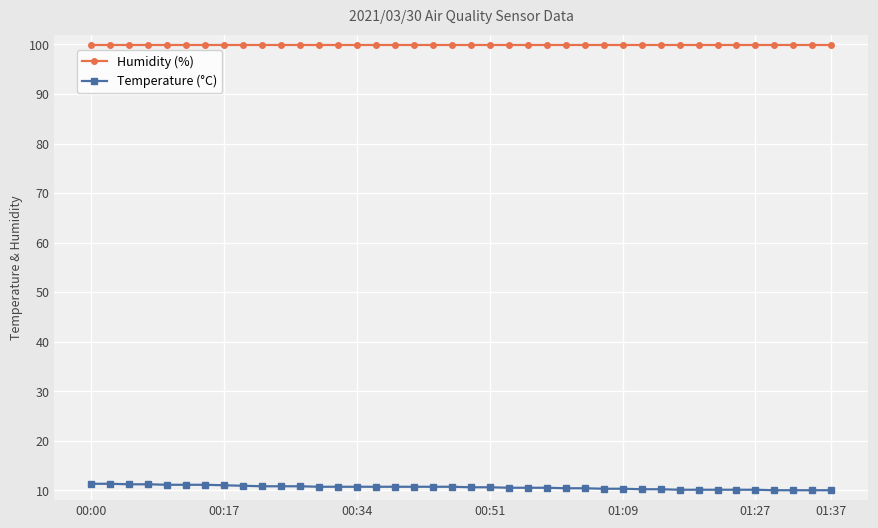

What is the maximum value shown in the chart?

99.9